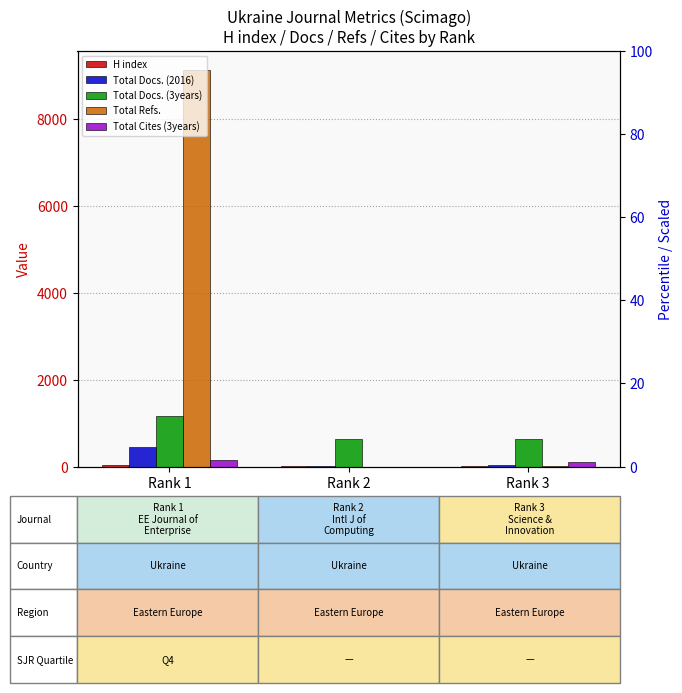

What is the difference between the maximum and minimum values in the Total Docs. (2016) series?

435